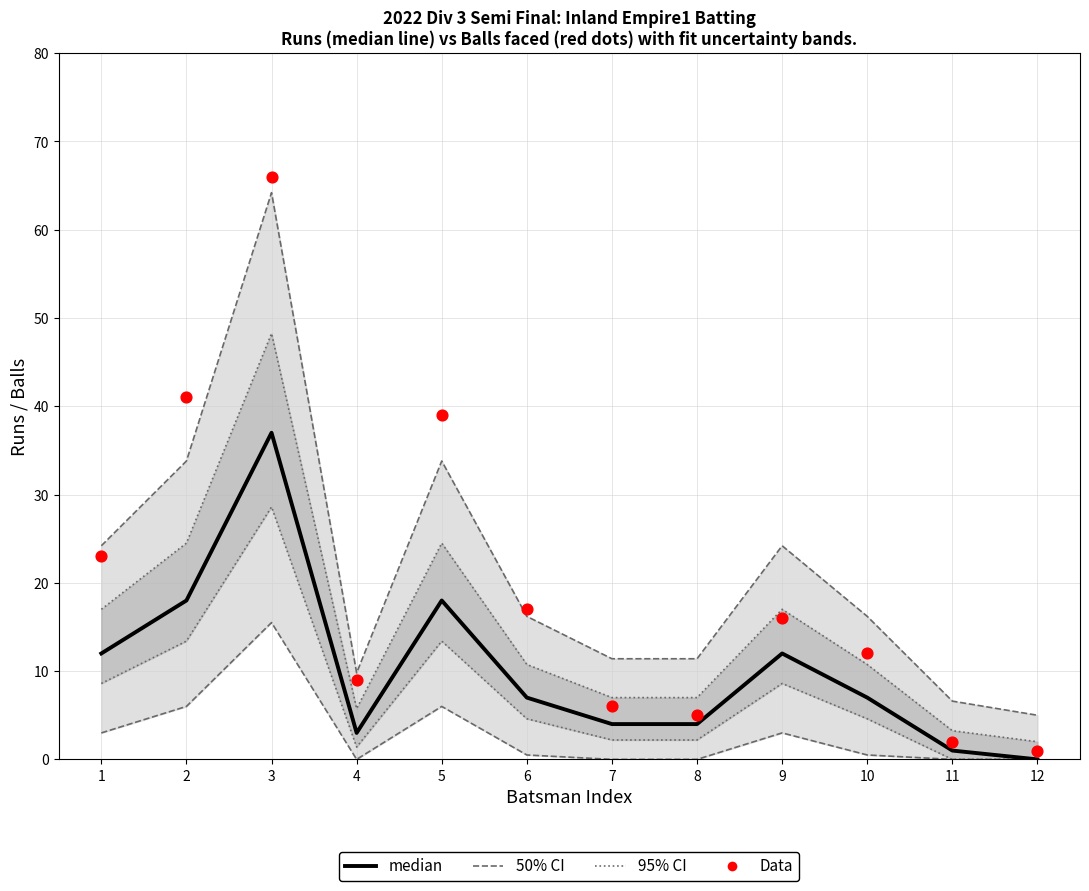

At which category is the sum across all series the highest?

3